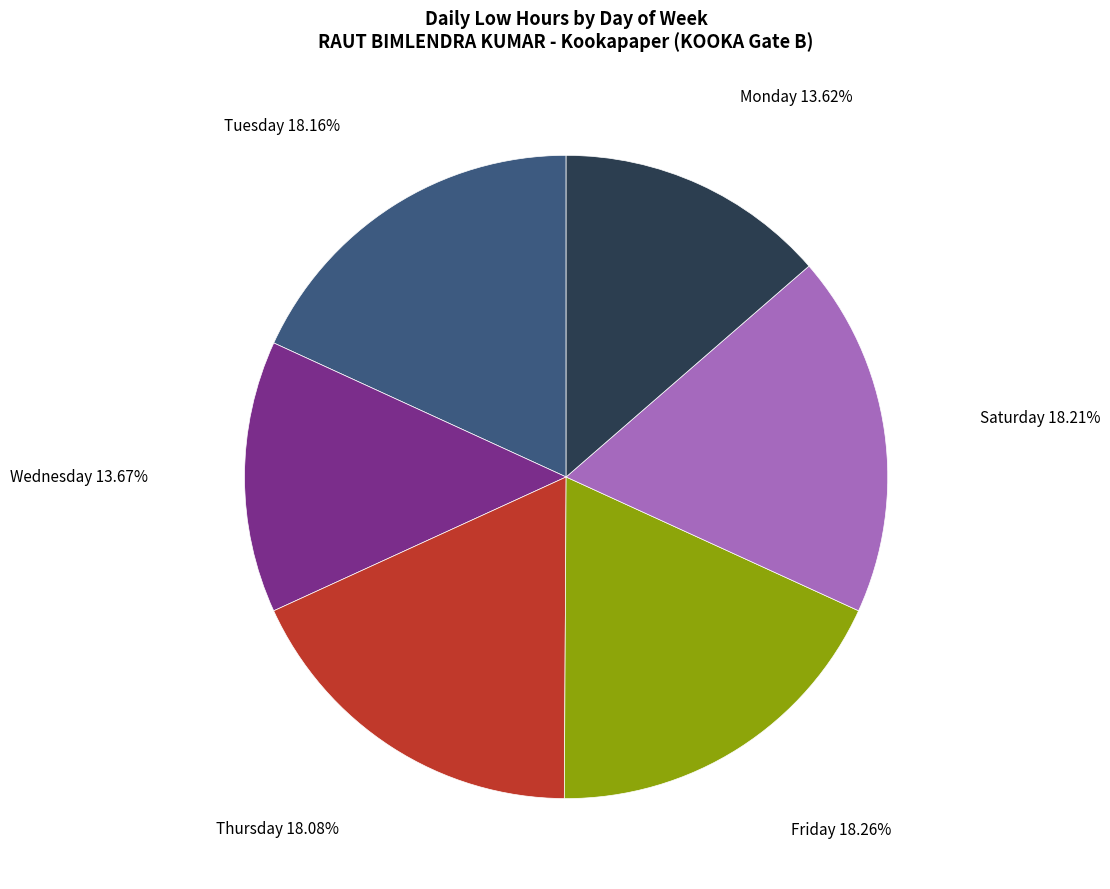

Is there any slice that represents more than half of the pie?

No